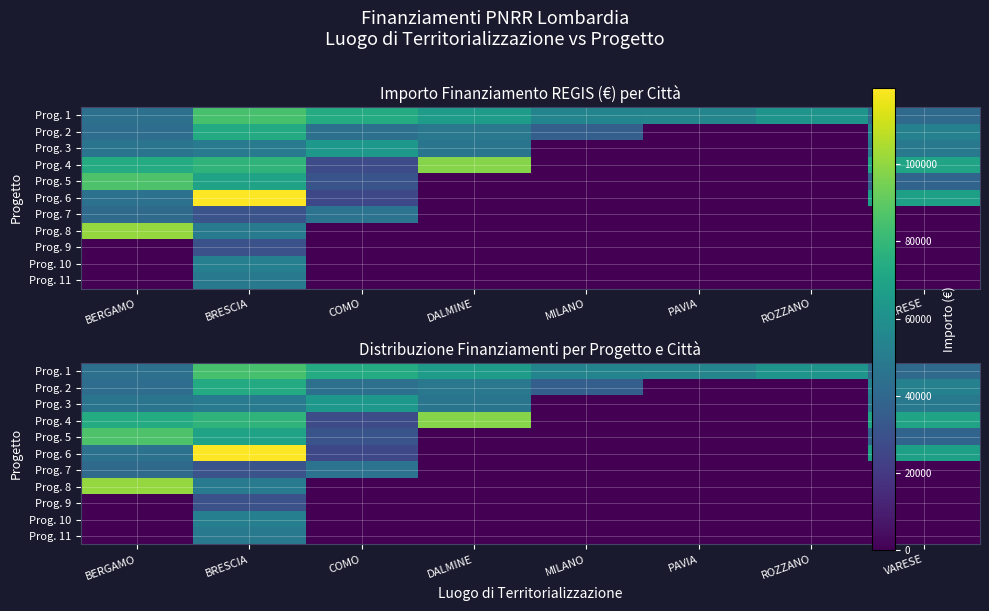

What is the spread (max minus min) of values at VARESE?

70077.9